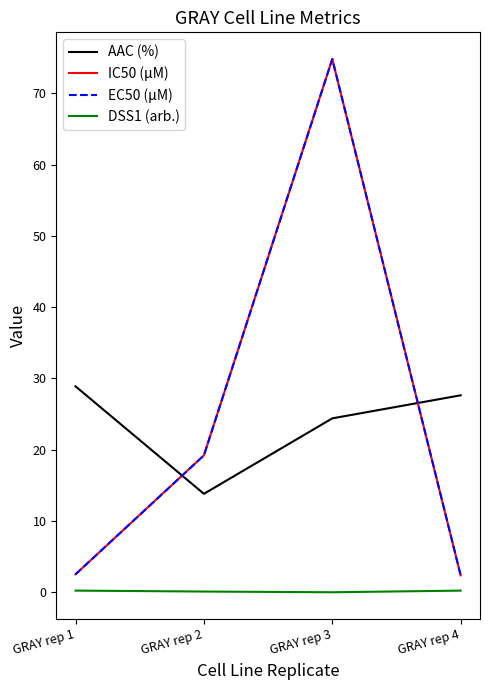

Is this an area chart (filled region under the line)?

No